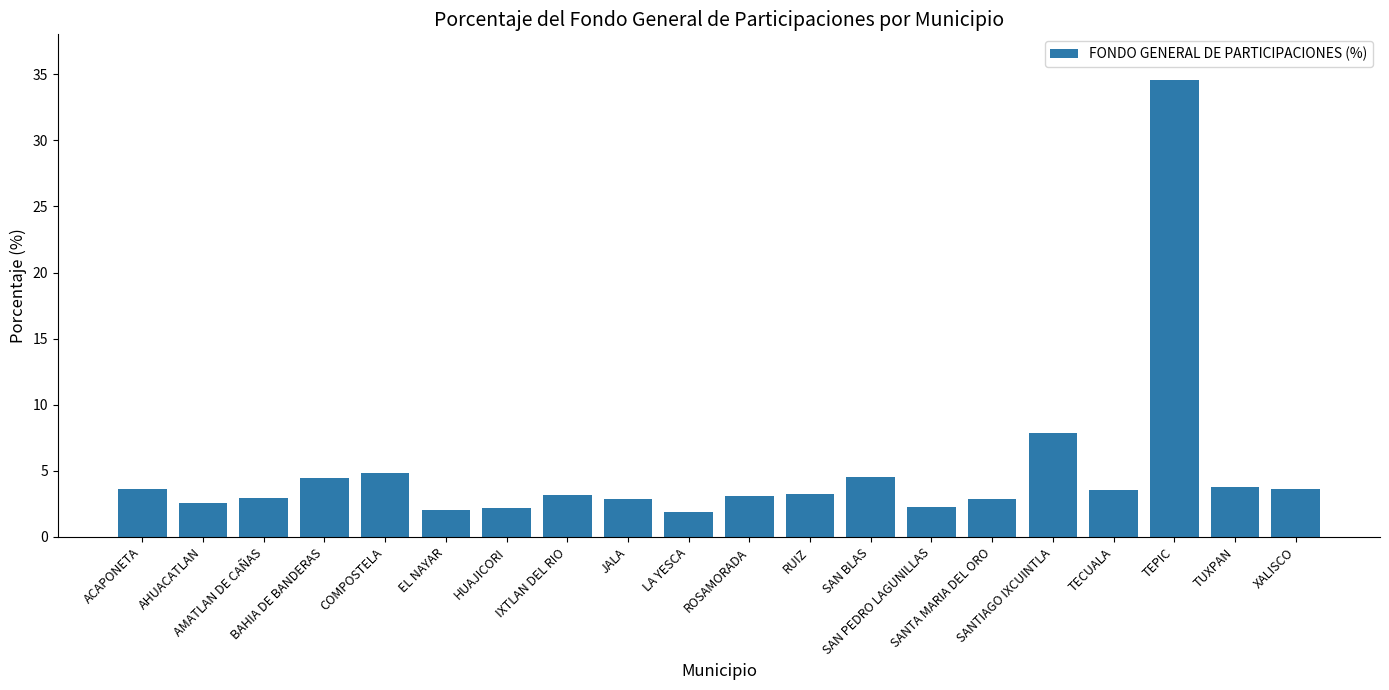

What is the value of the 1st bar from the left?

3.6